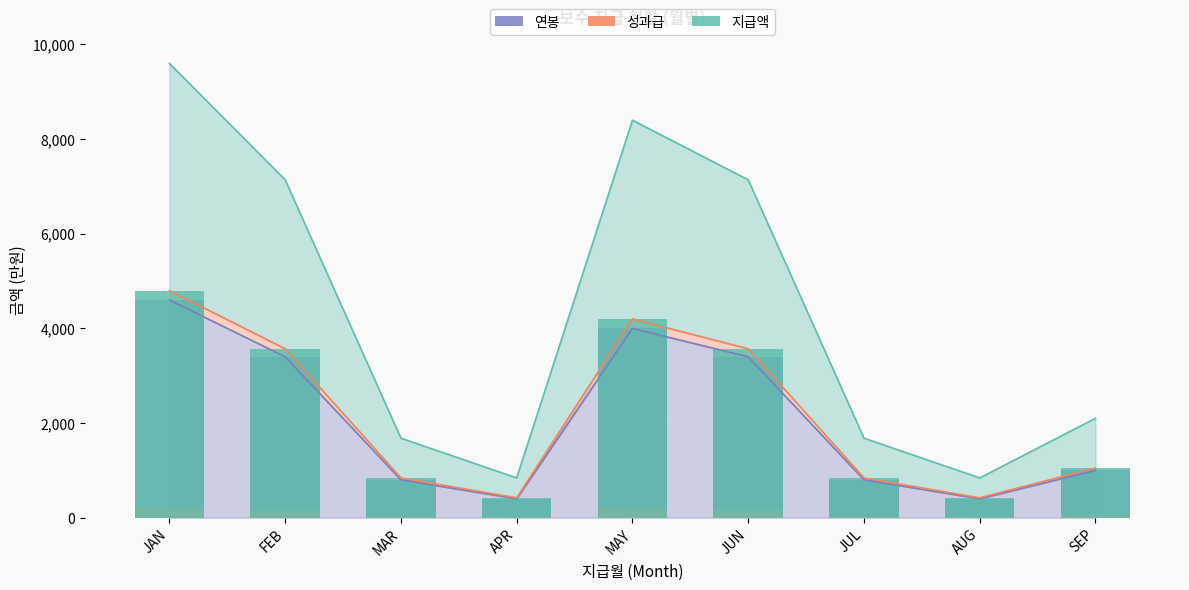

How many bars are there in total?

27